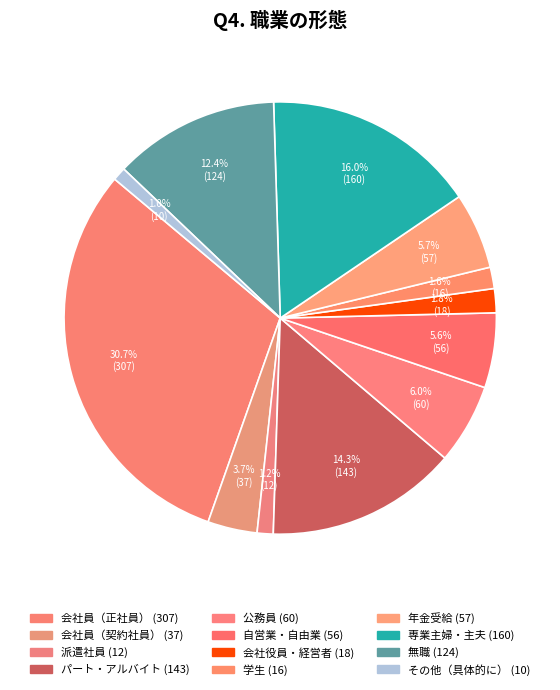

To the nearest percent, what is the average slice percentage?

8%